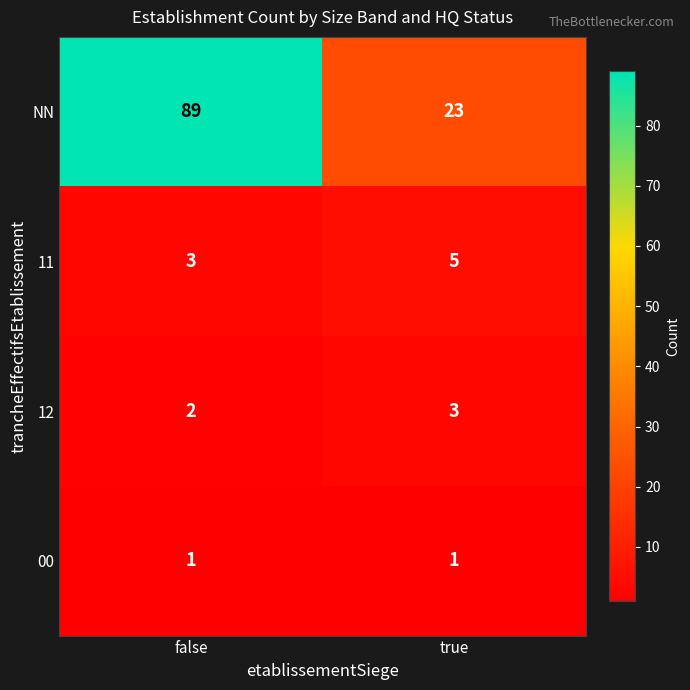

Rank the series by their maximum value, from highest to lowest.

NN, 11, 12, 00